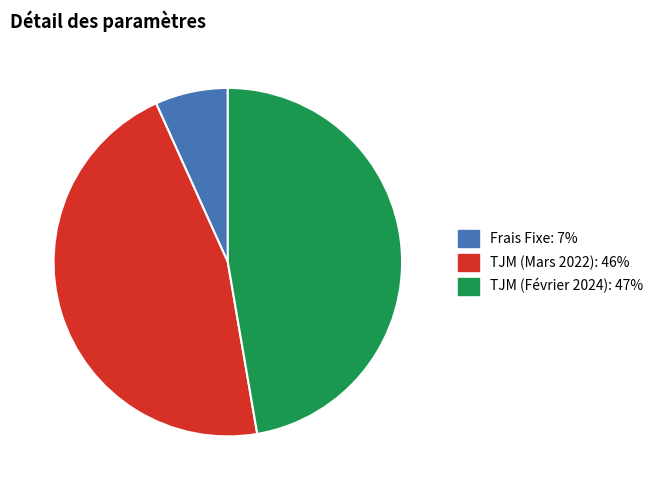

Is the sum of TJM (Février 2024) and TJM (Mars 2022) greater than half?

Yes